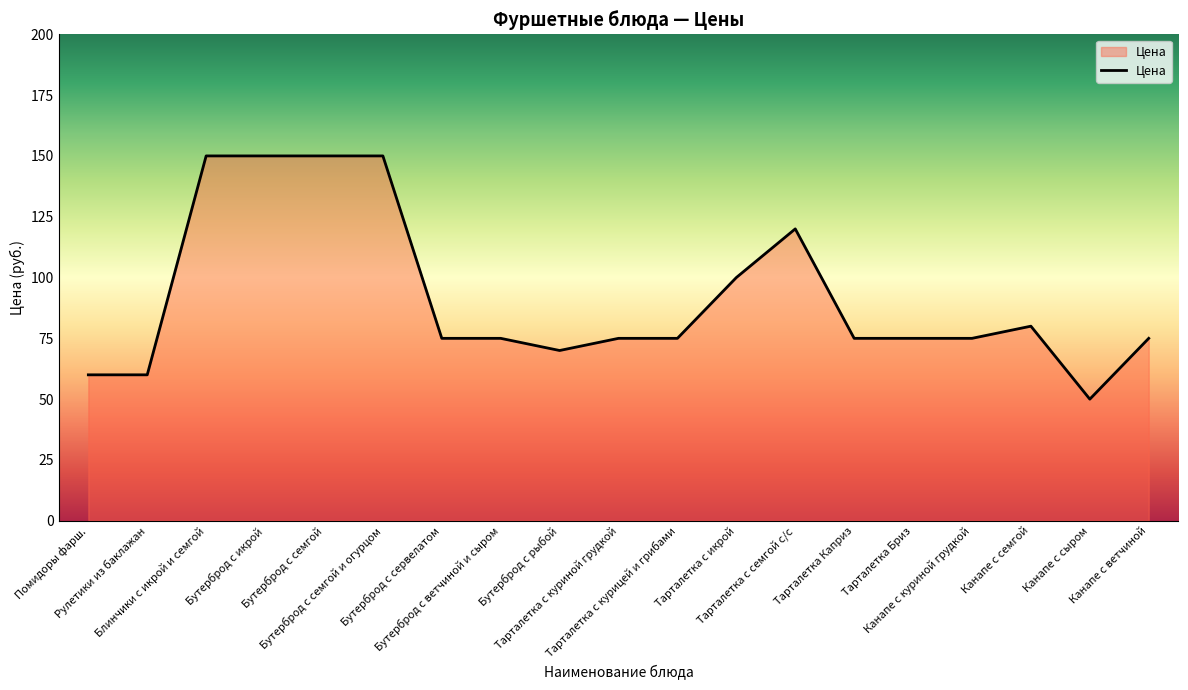

What is the difference between the maximum and minimum values?

100